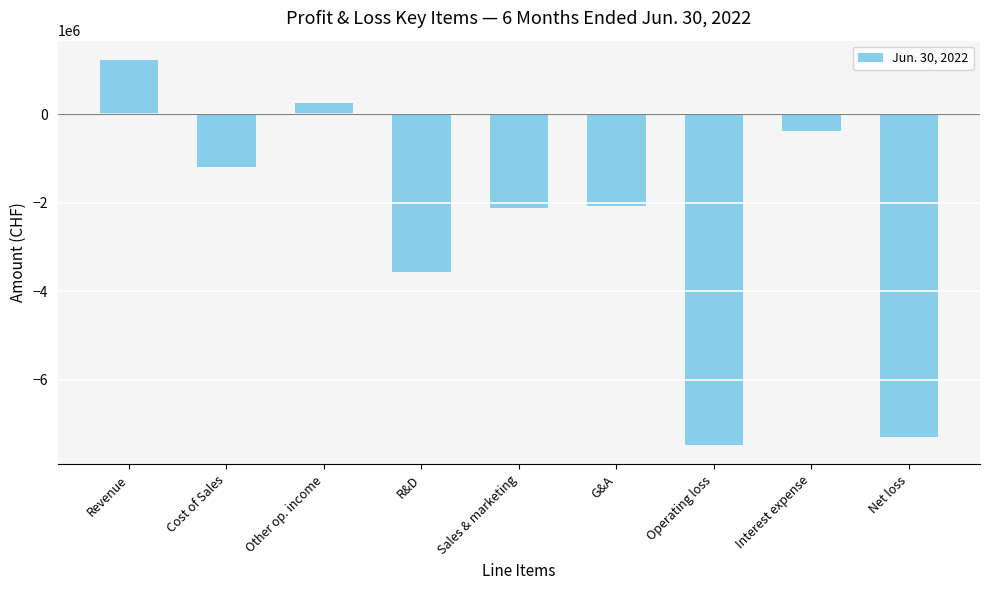

Between Operating loss and G&A, which is larger?

G&A